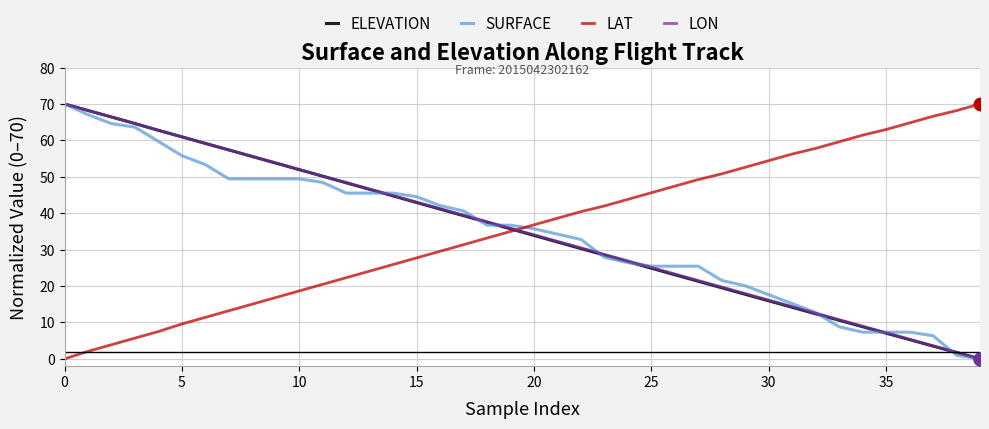

What is the maximum value for ELEVATION?

70.0